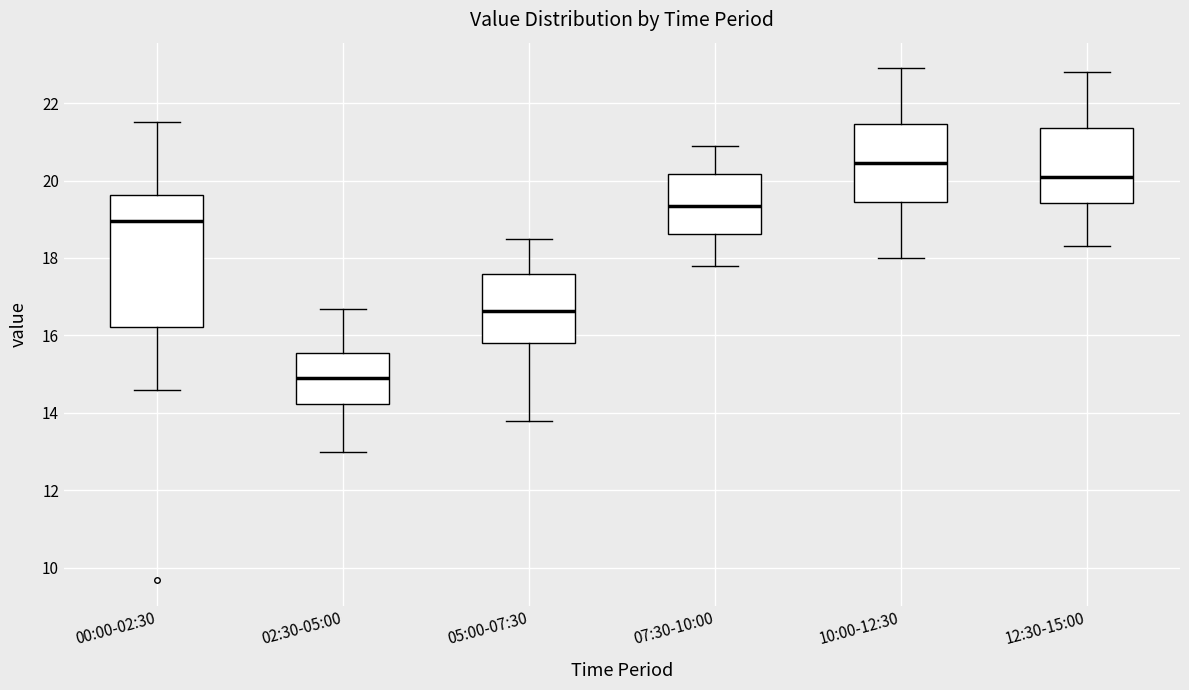

Which box's median line is the lowest?

02:30-05:00